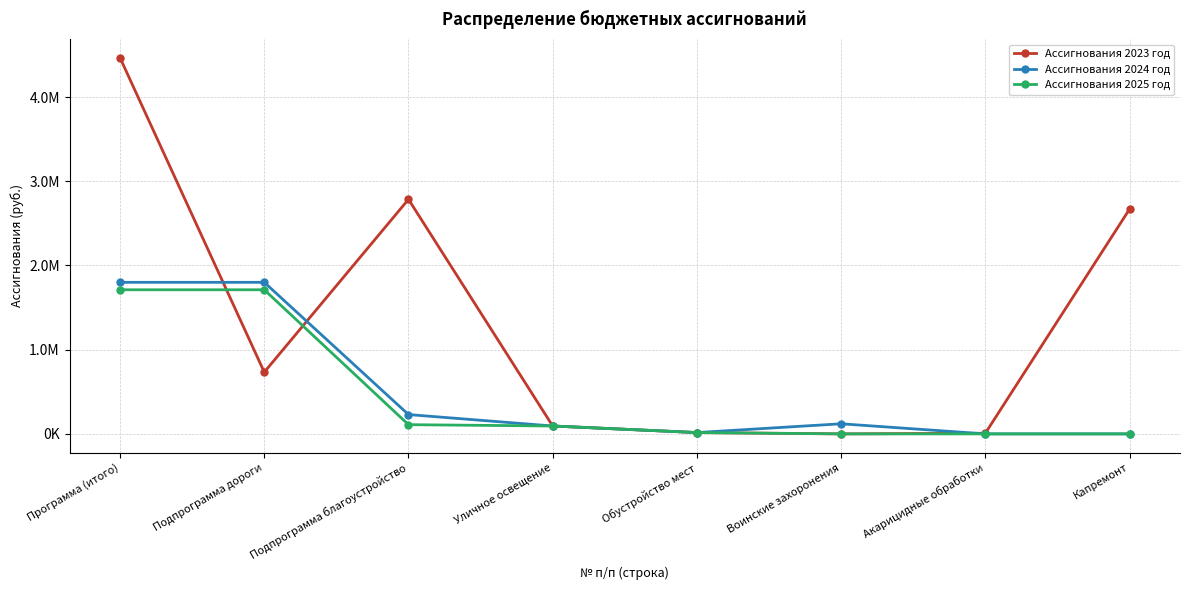

True or false: Ассигнования 2024 год and Ассигнования 2025 год cross at least once.

False